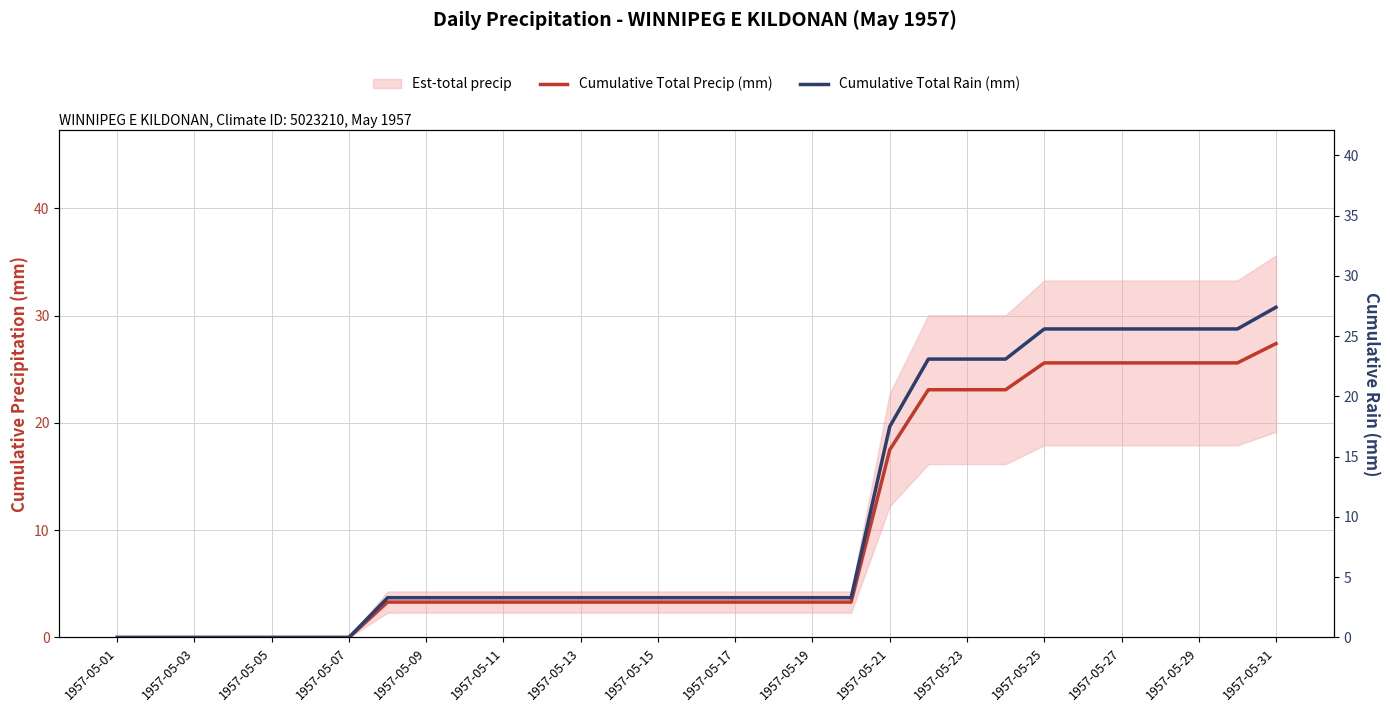

Reading right to left, list all the values displayed in this chart.

Cumulative Total Precip (mm): 27.4	25.6	25.6	25.6	25.6	25.6	25.6	23.1	23.1	23.1	17.5	3.3	3.3	3.3	3.3	3.3	3.3	3.3	3.3	3.3	3.3	3.3	3.3	3.3	0.0	0.0	0.0	0.0	0.0	0.0	0.0
Cumulative Total Rain (mm): 27.4	25.6	25.6	25.6	25.6	25.6	25.6	23.1	23.1	23.1	17.5	3.3	3.3	3.3	3.3	3.3	3.3	3.3	3.3	3.3	3.3	3.3	3.3	3.3	0.0	0.0	0.0	0.0	0.0	0.0	0.0